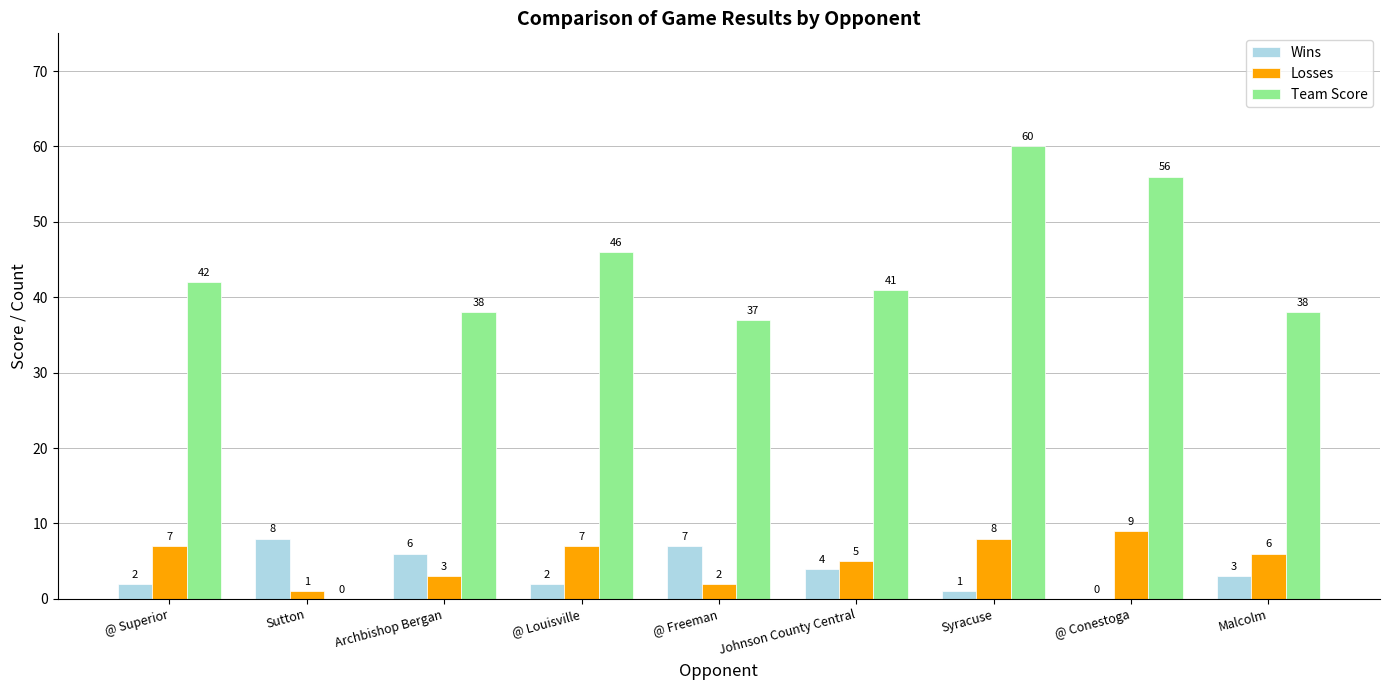

What is the sum of all Losses values?

48